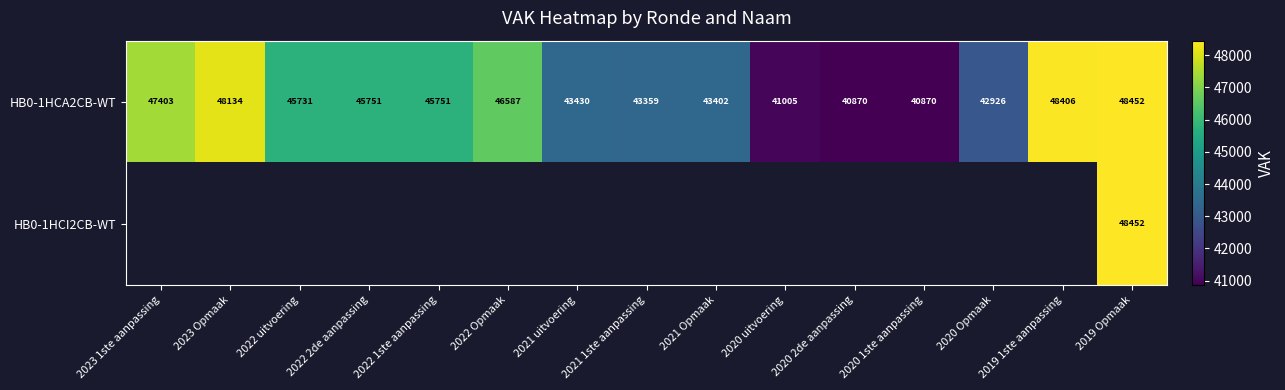

What is the maximum value shown in the chart?

48452.0